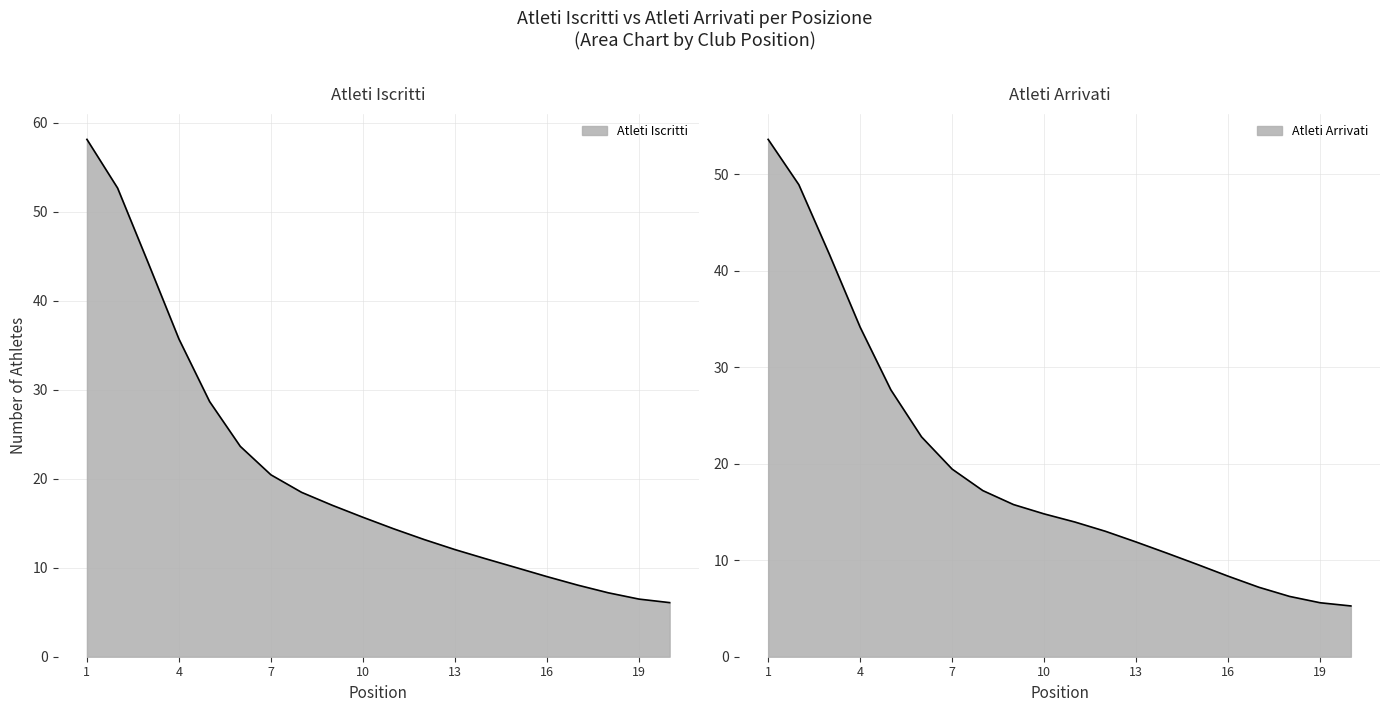

True or false: Atleti Arrivati and Atleti Iscritti intersect in this chart.

False